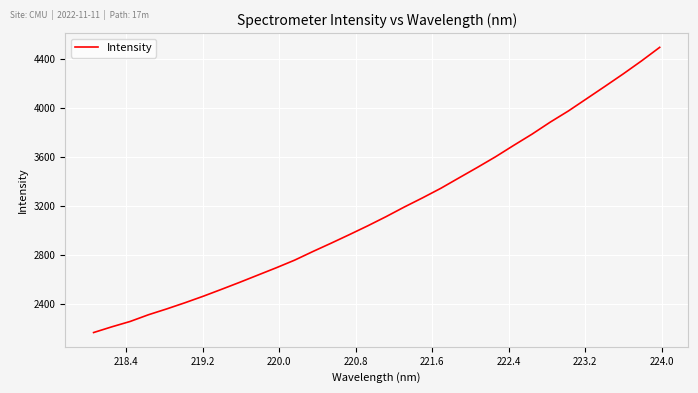

What is the difference between the maximum and minimum values?

2328.8